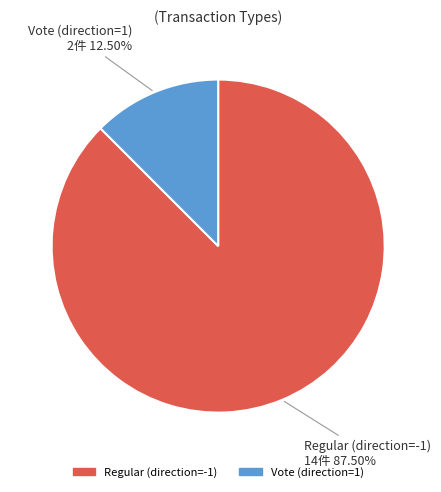

Rank the categories by value from highest to lowest.

Regular (direction=-1), Vote (direction=1)